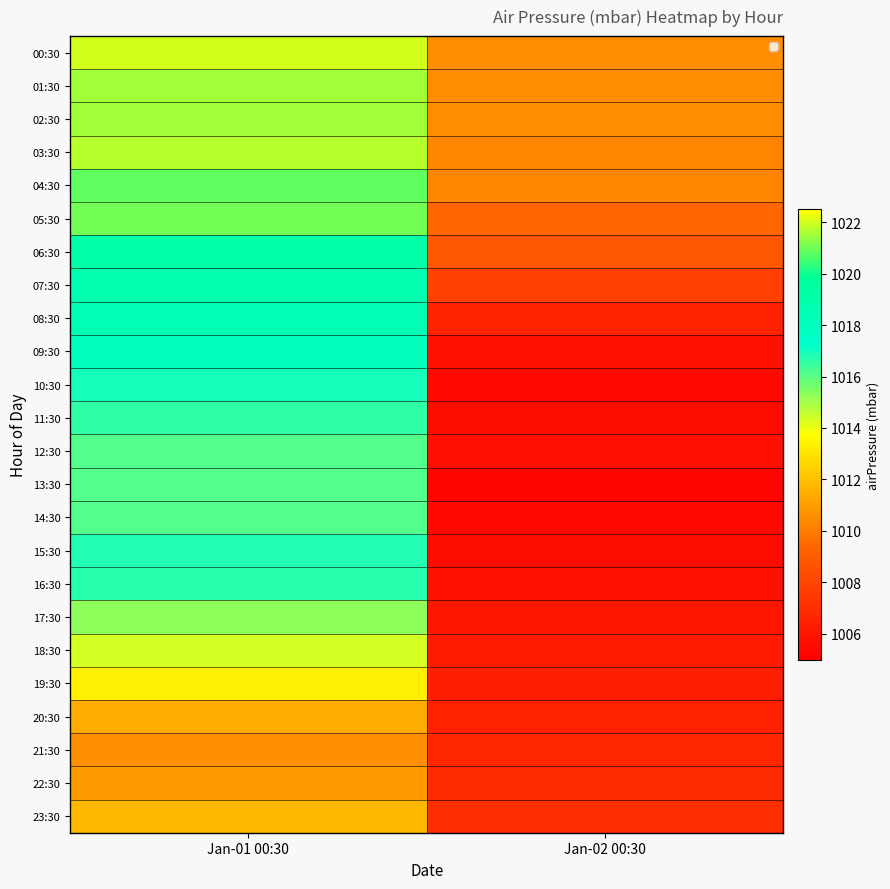

Reading left to right, transcribe all the data shown in this chart.

00:30: Jan-01 00:30=1022.0	Jan-02 00:30=1010.6
01:30: Jan-01 00:30=1021.5	Jan-02 00:30=1010.5
02:30: Jan-01 00:30=1021.5	Jan-02 00:30=1010.5
03:30: Jan-01 00:30=1021.7	Jan-02 00:30=1010.3
04:30: Jan-01 00:30=1020.8	Jan-02 00:30=1010.3
05:30: Jan-01 00:30=1021.0	Jan-02 00:30=1009.4
06:30: Jan-01 00:30=1019.2	Jan-02 00:30=1008.7
07:30: Jan-01 00:30=1018.8	Jan-02 00:30=1007.8
08:30: Jan-01 00:30=1018.4	Jan-02 00:30=1006.5
09:30: Jan-01 00:30=1018.1	Jan-02 00:30=1005.8
10:30: Jan-01 00:30=1016.9	Jan-02 00:30=1005.4
11:30: Jan-01 00:30=1016.6	Jan-02 00:30=1005.6
12:30: Jan-01 00:30=1016.1	Jan-02 00:30=1005.7
13:30: Jan-01 00:30=1016.1	Jan-02 00:30=1005.2
14:30: Jan-01 00:30=1016.1	Jan-02 00:30=1005.4
15:30: Jan-01 00:30=1016.8	Jan-02 00:30=1005.6
16:30: Jan-01 00:30=1016.7	Jan-02 00:30=1005.8
17:30: Jan-01 00:30=1015.3	Jan-02 00:30=1006.0
18:30: Jan-01 00:30=1014.3	Jan-02 00:30=1006.2
19:30: Jan-01 00:30=1013.3	Jan-02 00:30=1006.3
20:30: Jan-01 00:30=1011.4	Jan-02 00:30=1006.5
21:30: Jan-01 00:30=1010.6	Jan-02 00:30=1006.7
22:30: Jan-01 00:30=1010.9	Jan-02 00:30=1006.8
23:30: Jan-01 00:30=1011.7	Jan-02 00:30=1007.0